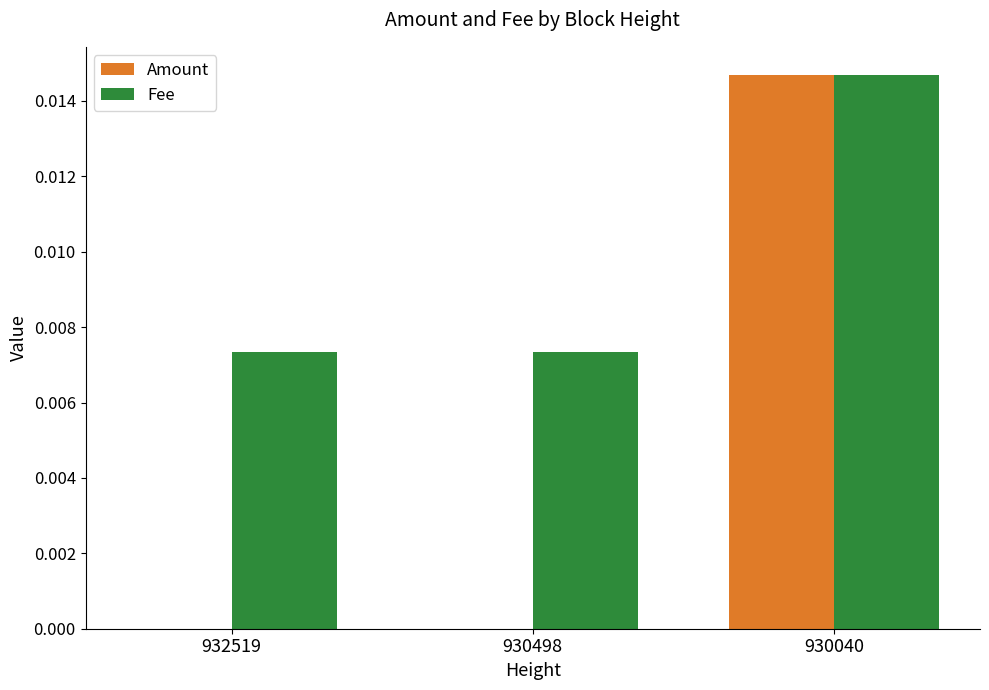

Is the value of Amount at 930498 greater than the value of Fee at 930498?

No